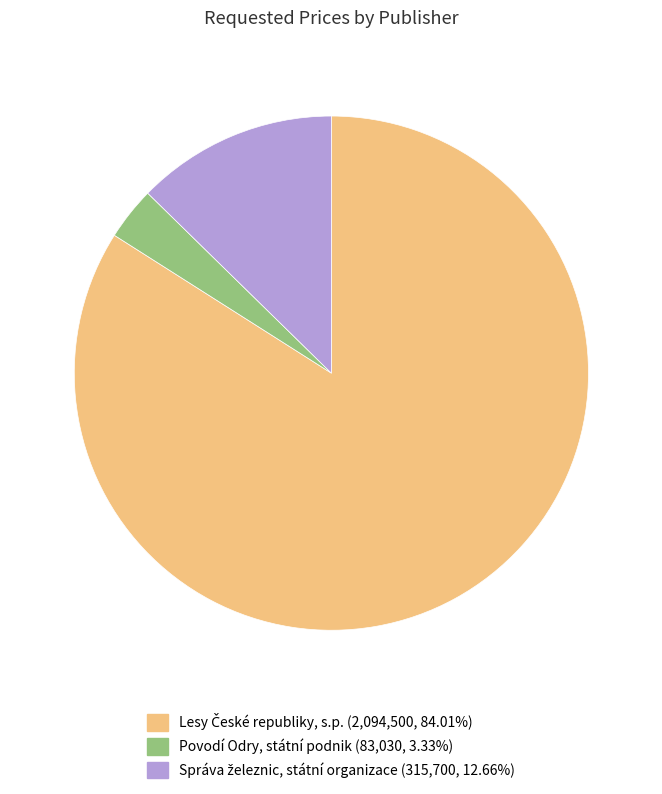

Is there any slice that represents more than half of the pie?

Yes